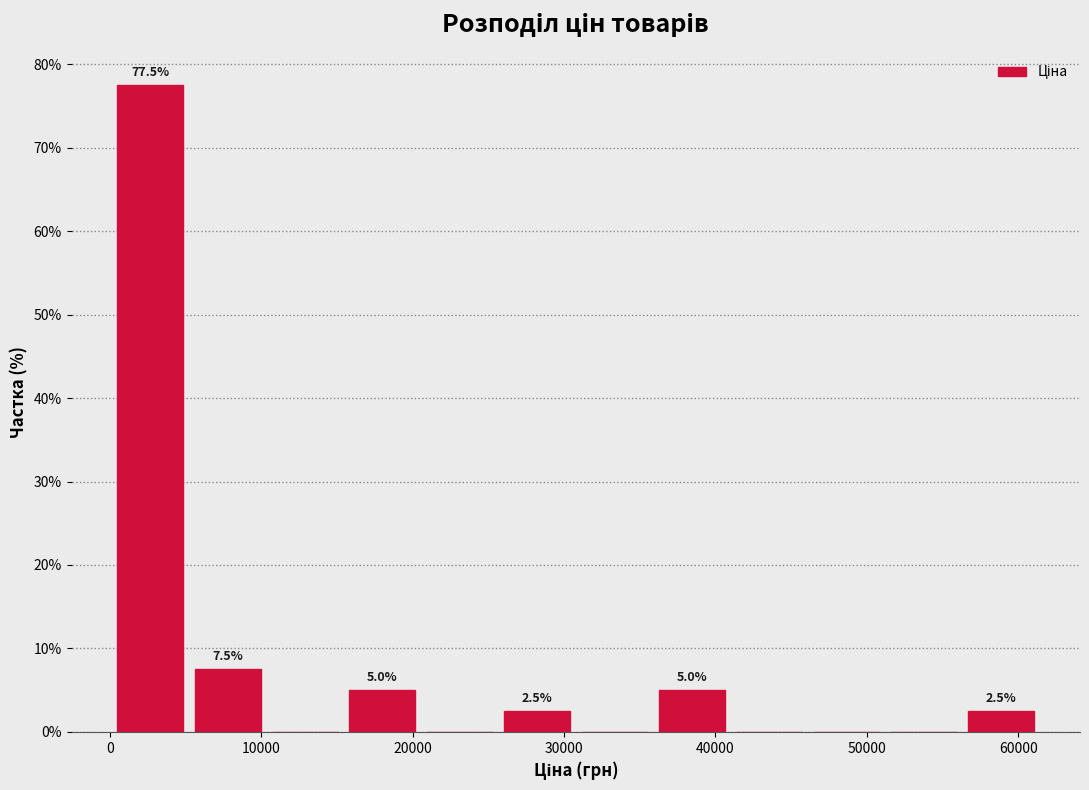

Which range on the x-axis has the tallest bar?

0 to 5000